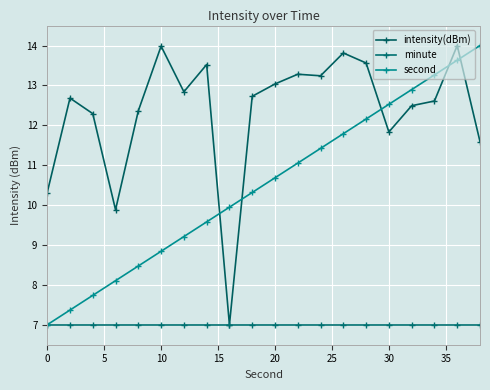

Reading left to right, what are all the values shown in this chart?

intensity(dBm): 10.3	12.7	12.3	9.9	12.4	14.0	12.8	13.5	7.0	12.7	13.0	13.3	13.2	13.8	13.6	11.8	12.5	12.6	14.0	11.6
minute: 7.0	7.0	7.0	7.0	7.0	7.0	7.0	7.0	7.0	7.0	7.0	7.0	7.0	7.0	7.0	7.0	7.0	7.0	7.0	7.0
second: 7.0	7.4	7.7	8.1	8.5	8.8	9.2	9.6	9.9	10.3	10.7	11.1	11.4	11.8	12.2	12.5	12.9	13.3	13.6	14.0